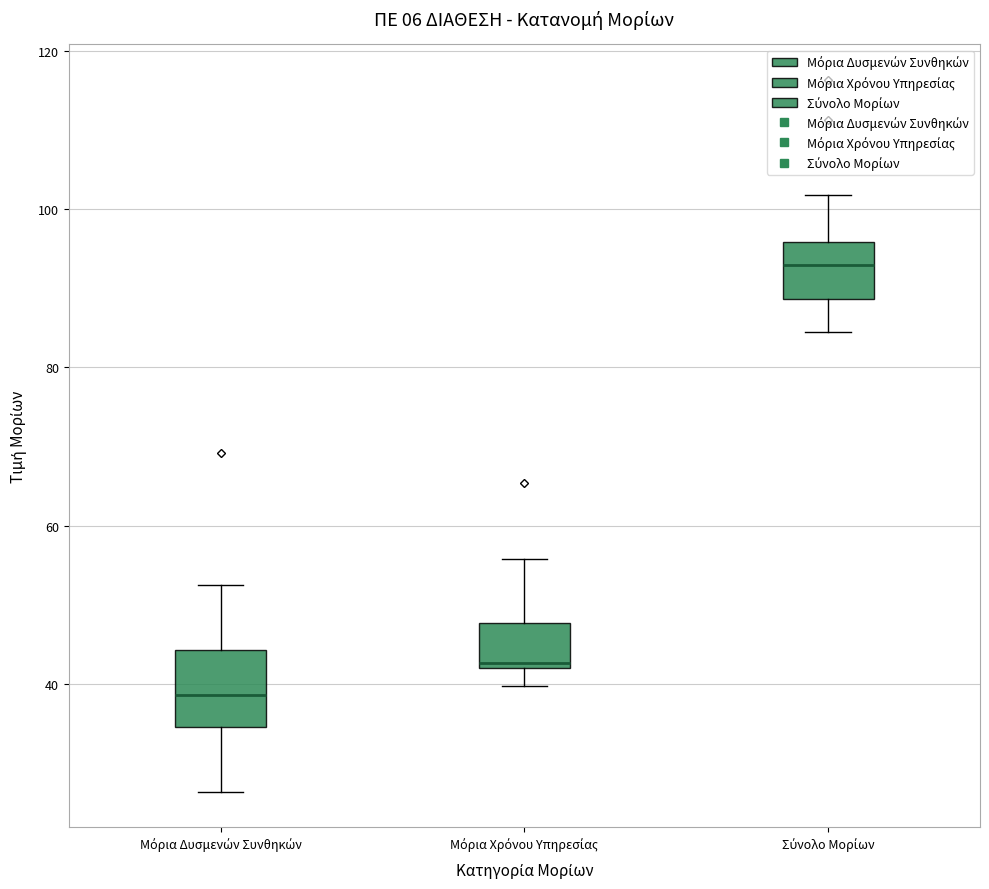

Comparing the boxes themselves (not the whiskers), which one is the tallest?

Μόρια Δυσμενών Συνθηκών